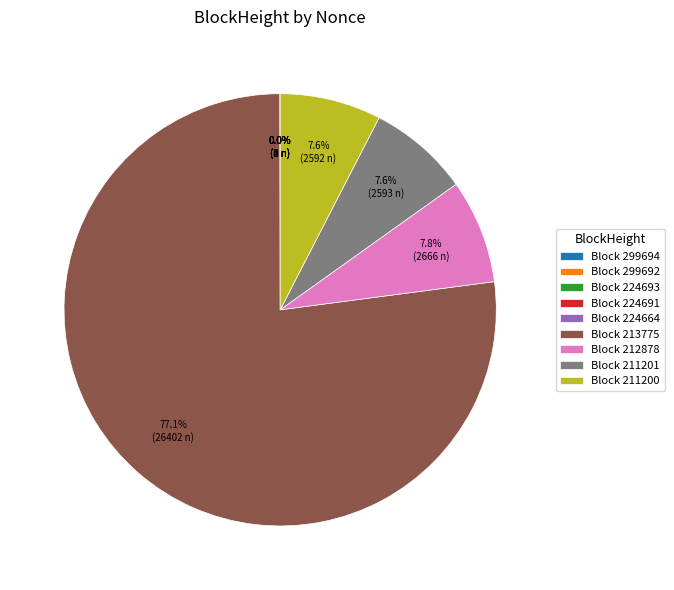

Which category has the smallest portion of the pie?

224664